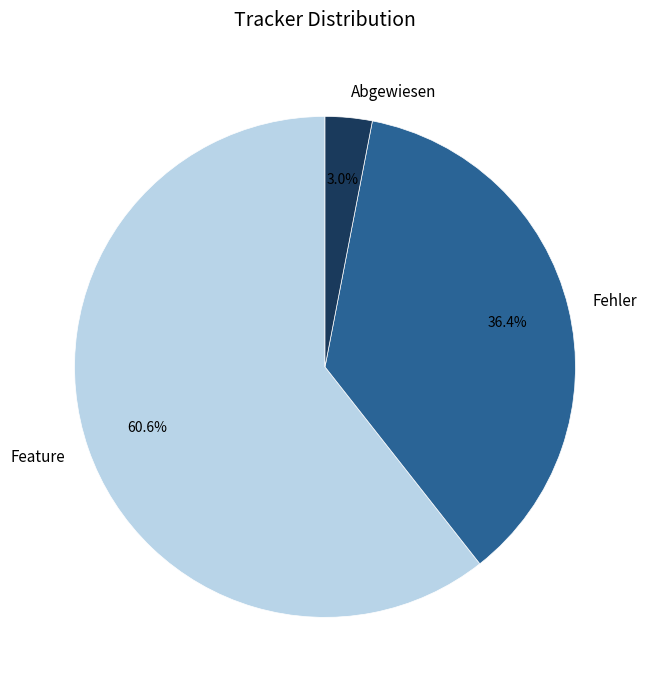

What percentage do Fehler and Abgewiesen together represent?

39.4%